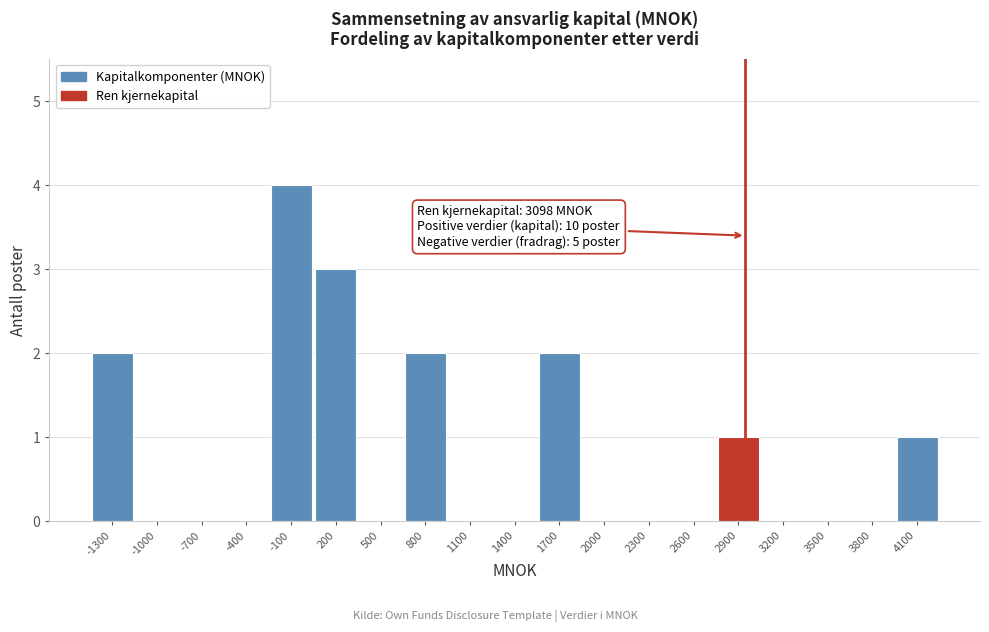

Reading left to right, what are all the values shown in this chart?

-1300=2	-1000=0	-700=0	-400=0	-100=4	200=3	500=0	800=2	1100=0	1400=0	1700=2	2000=0	2300=0	2600=0	2900=1	3200=0	3500=0	3800=0	4100=1